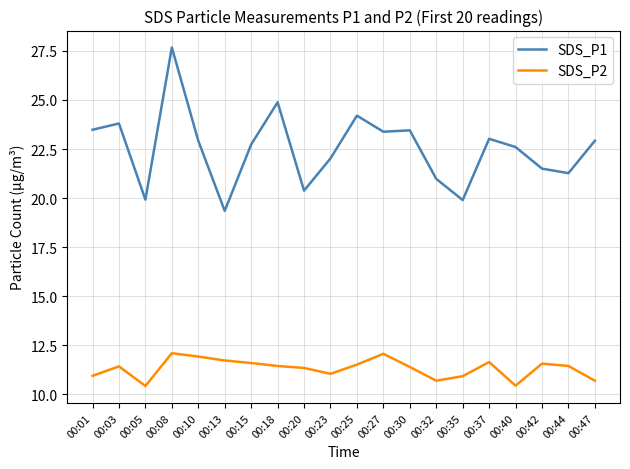

What is the average value of the SDS_P1 series?

22.5